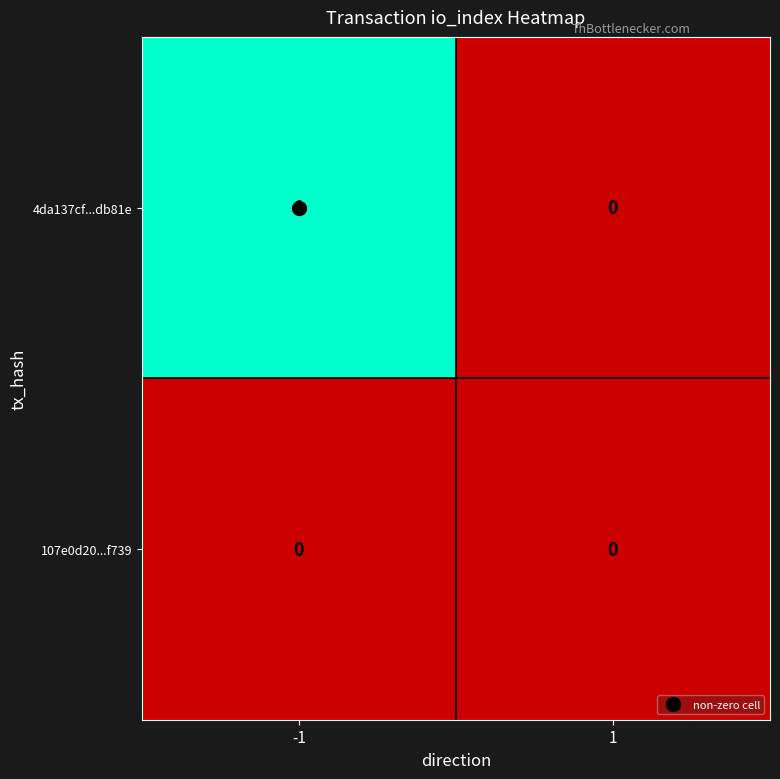

How many series are shown in this chart?

2